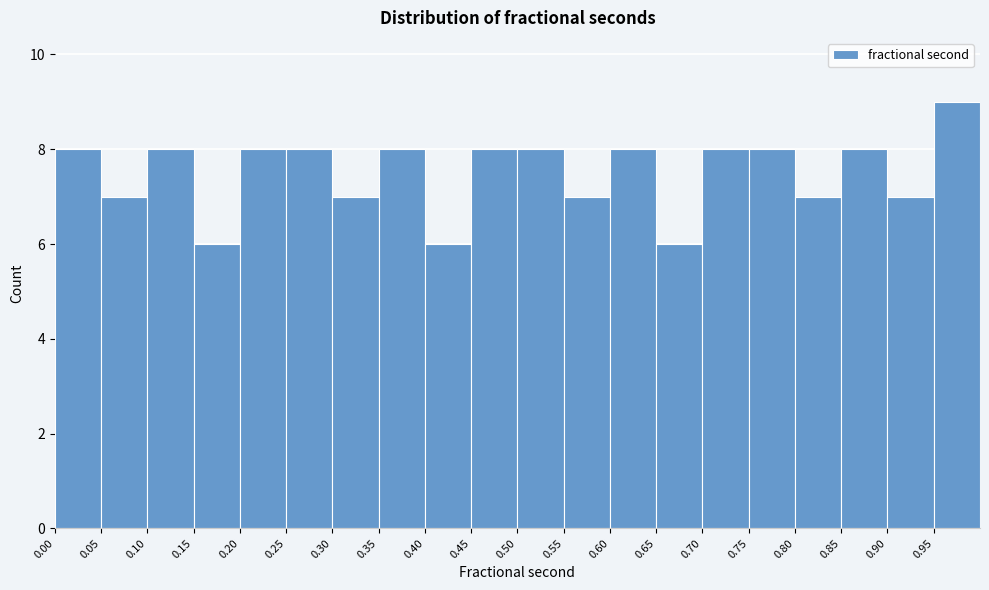

What is the height of the bar covering 0.35 to 0.40 on the x-axis? The values are not printed on the chart, so give them approximately, as read against the axis.

8